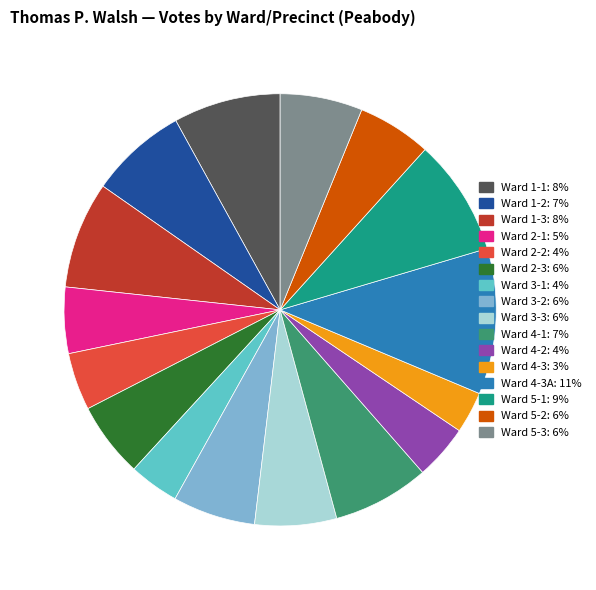

Is there any slice that represents more than half of the pie?

No